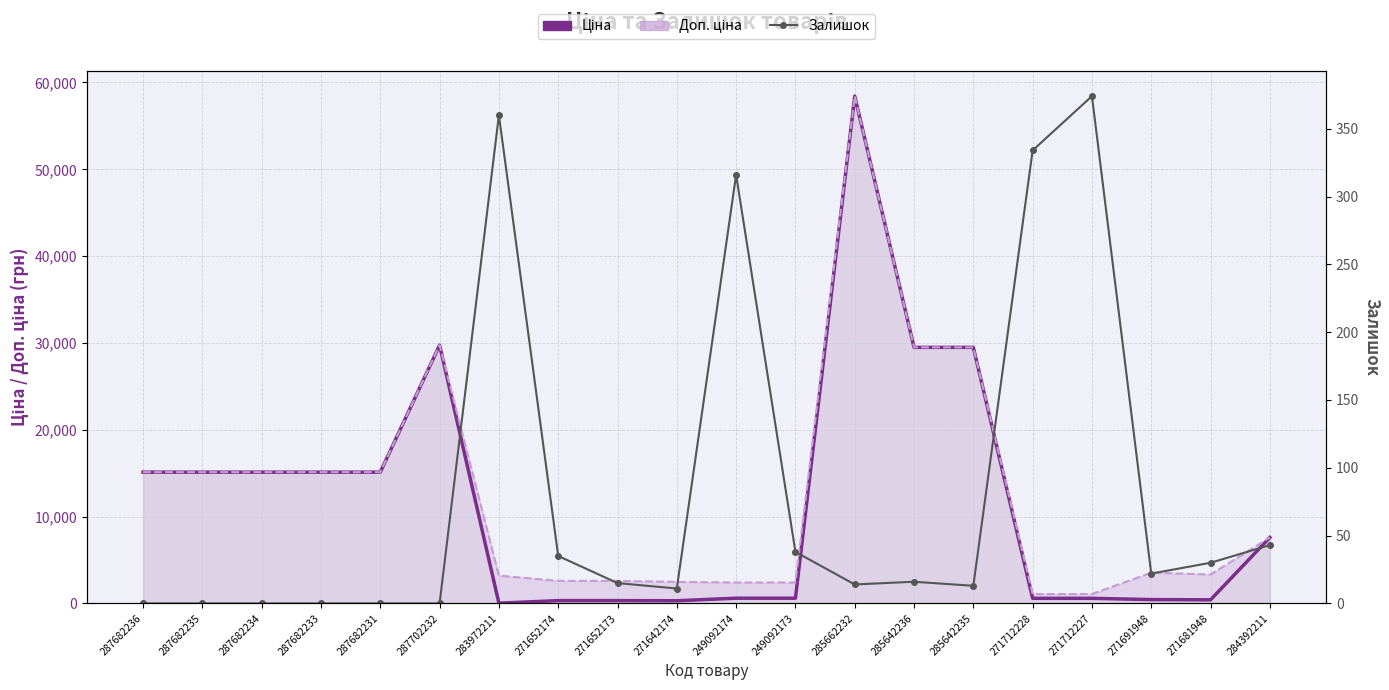

True or false: Залишок and Ціна cross at least once.

True